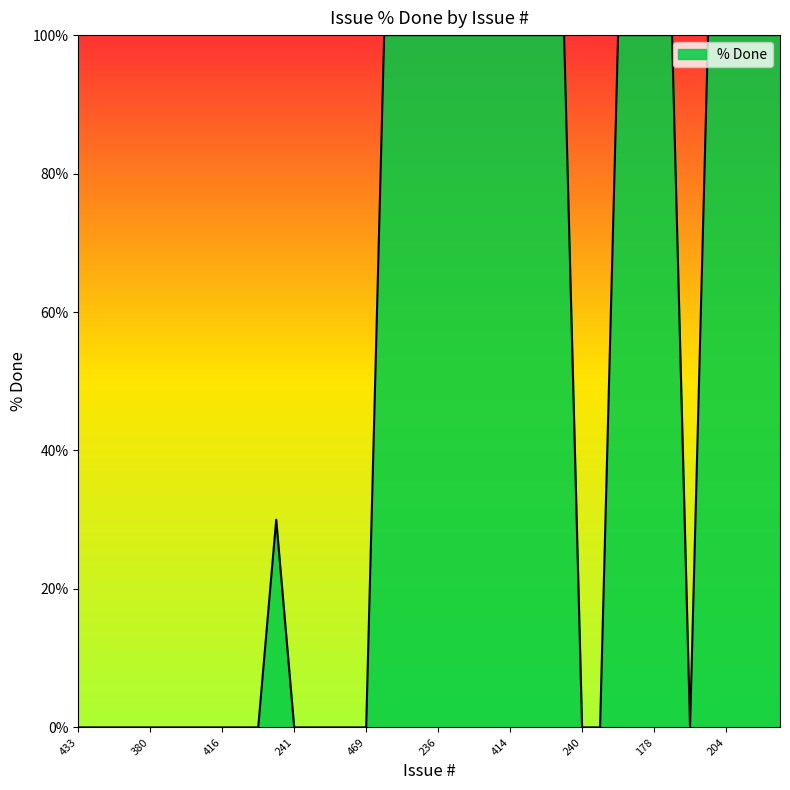

How many lines are shown in the chart?

1